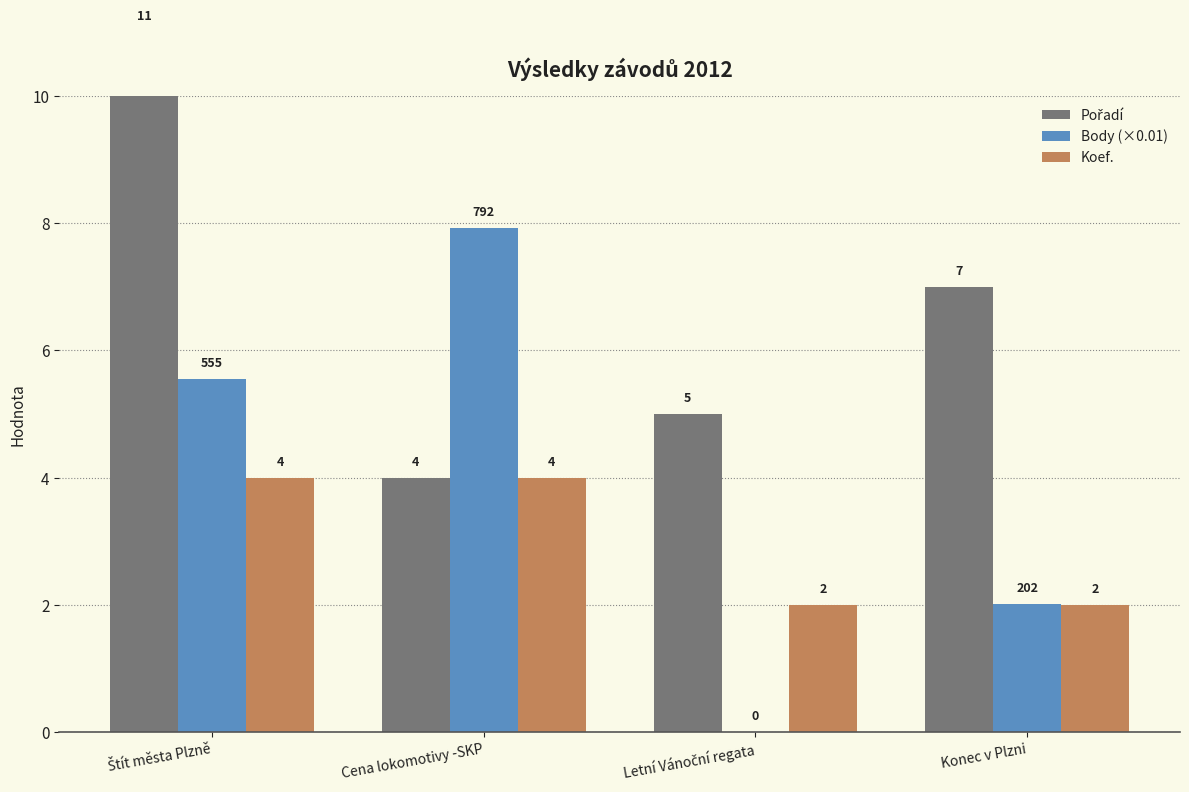

Reading left to right, transcribe all the data shown in this chart.

Pořadí: 11.0	4.0	5.0	7.0
Body (×0.01): 5.5	7.9	0.0	2.0
Koef.: 4.0	4.0	2.0	2.0